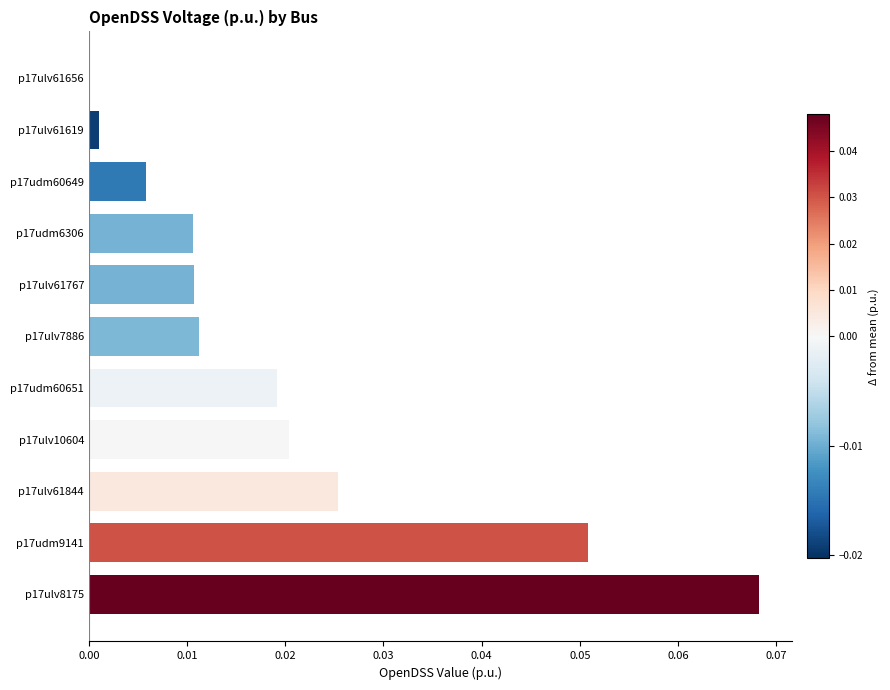

Is it true that the value at p17ulv7886 is 0.0?

True